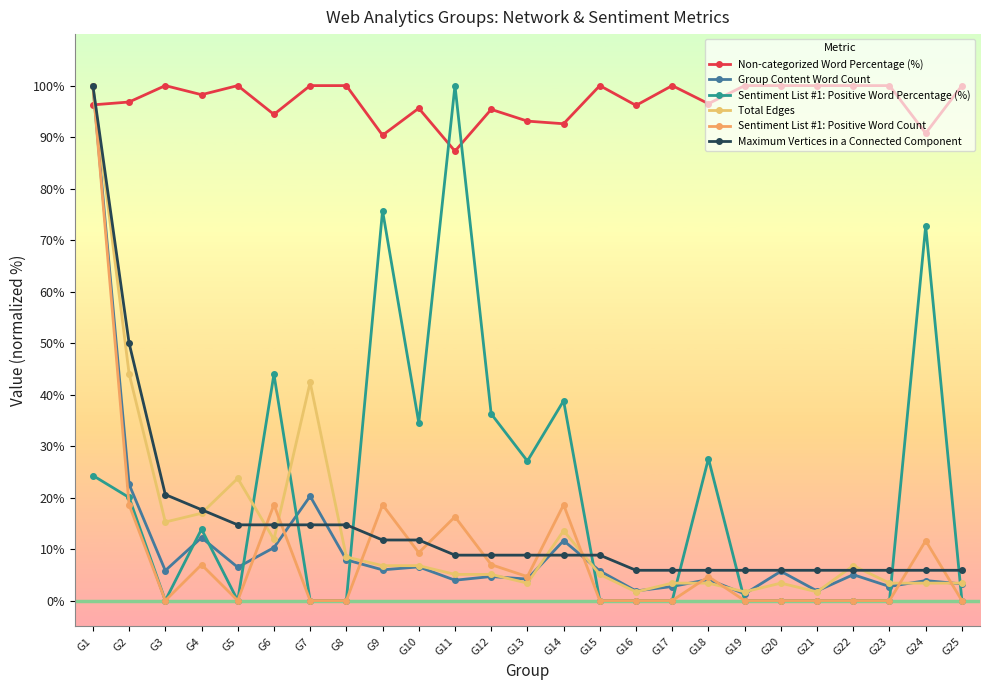

True or false: Maximum Vertices in a Connected Component and Sentiment List #1: Positive Word Count cross at least once.

True